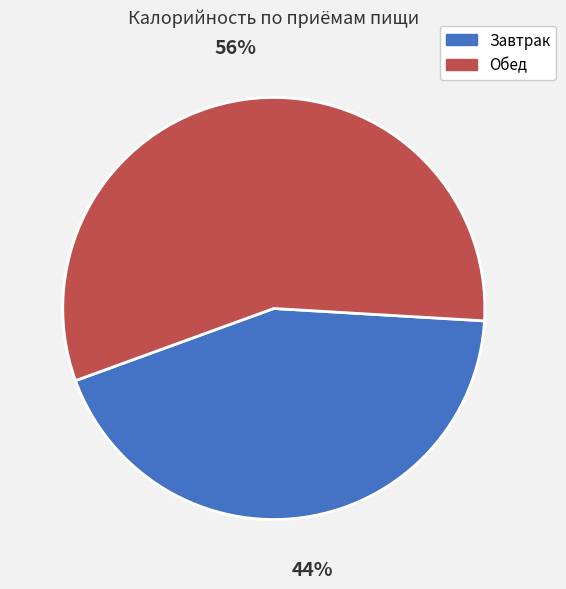

What is the ratio of the value at Завтрак to the value at Обед?

0.8